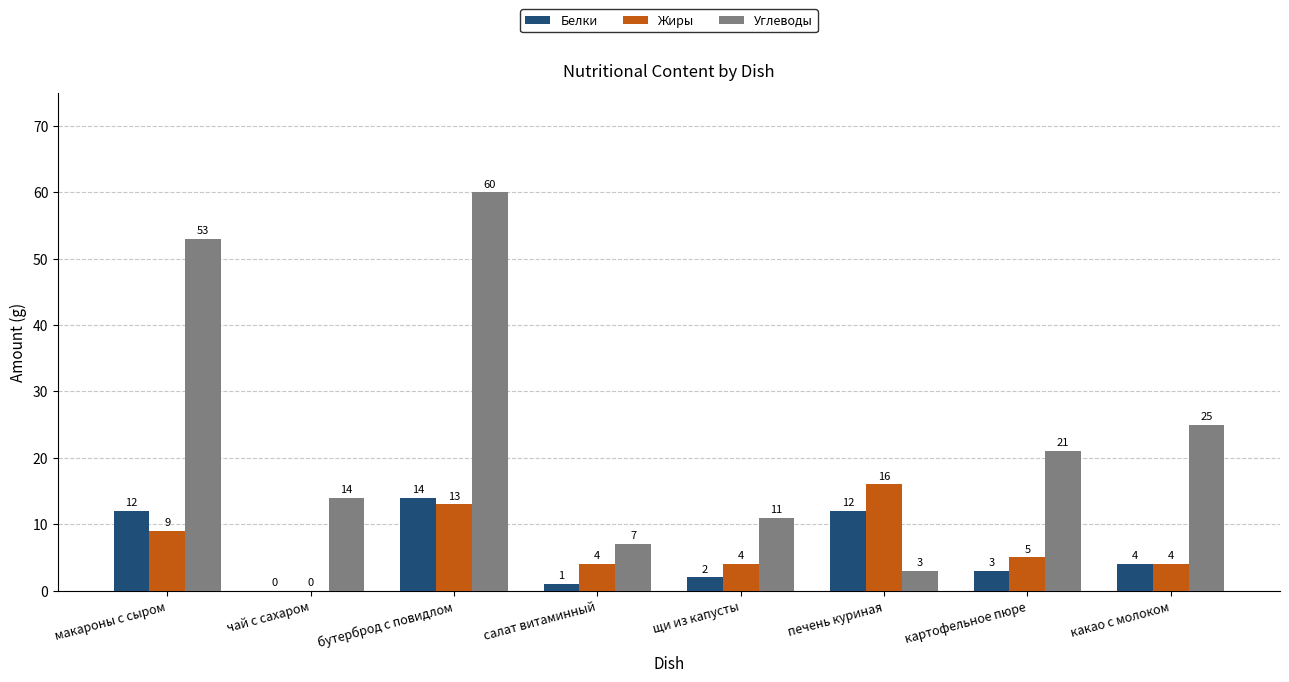

What is the sum of the Углеводы values at картофельное пюре and щи из капусты?

32